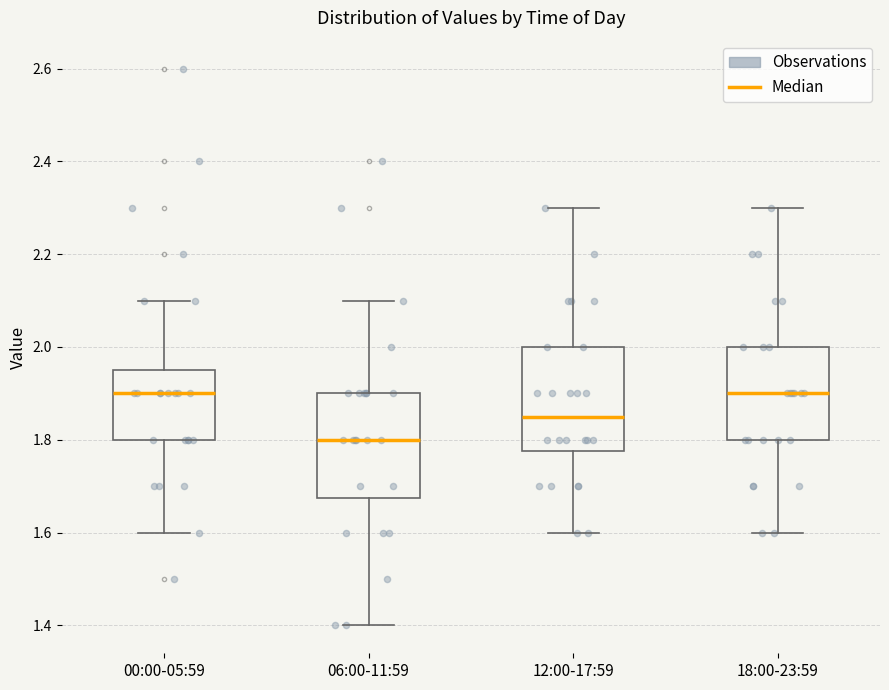

Reading left to right, transcribe this box plot: for each box, give where its median line is, the range the box spans, and where its two whiskers end, as read against the y-axis. The values are not printed on the chart, so give them approximately, as read against the axis.

00:00-05:59: median 1.90, box 1.80 to 1.96, whiskers 1.60 to 2.10
06:00-11:59: median 1.80, box 1.68 to 1.90, whiskers 1.40 to 2.10
12:00-17:59: median 1.86, box 1.78 to 2.00, whiskers 1.60 to 2.30
18:00-23:59: median 1.90, box 1.80 to 2.00, whiskers 1.60 to 2.30